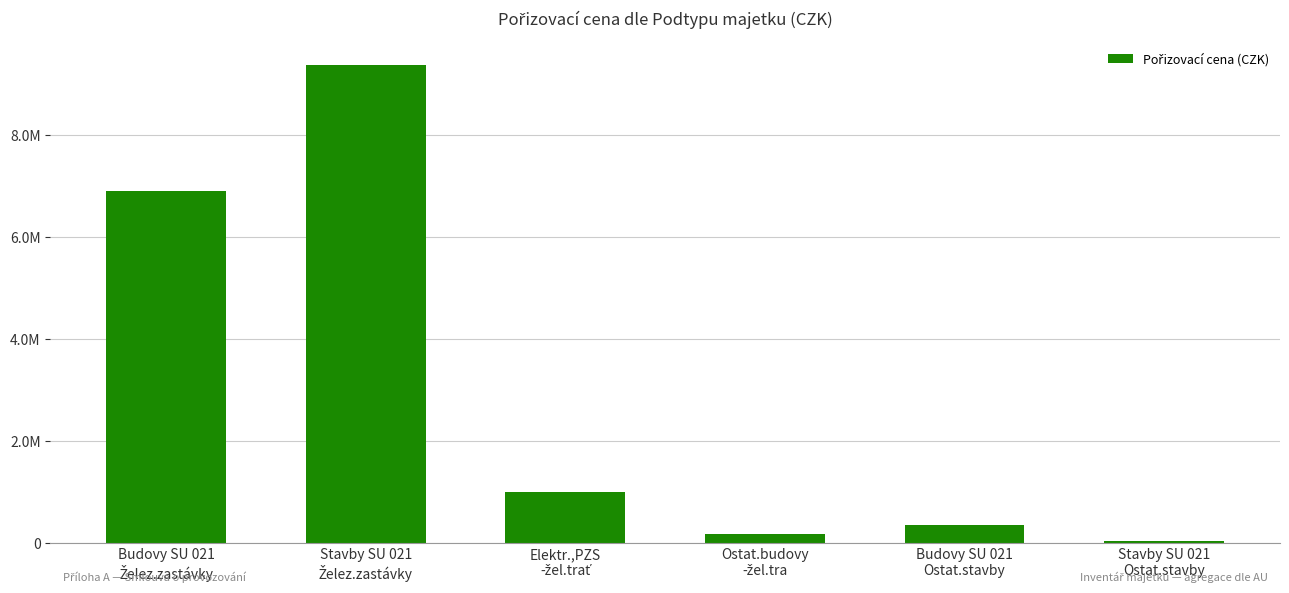

What is the ratio of the value at Stavby SU 021
Želez.zastávky to the value at Stavby SU 021
Ostat.stavby?

227.1